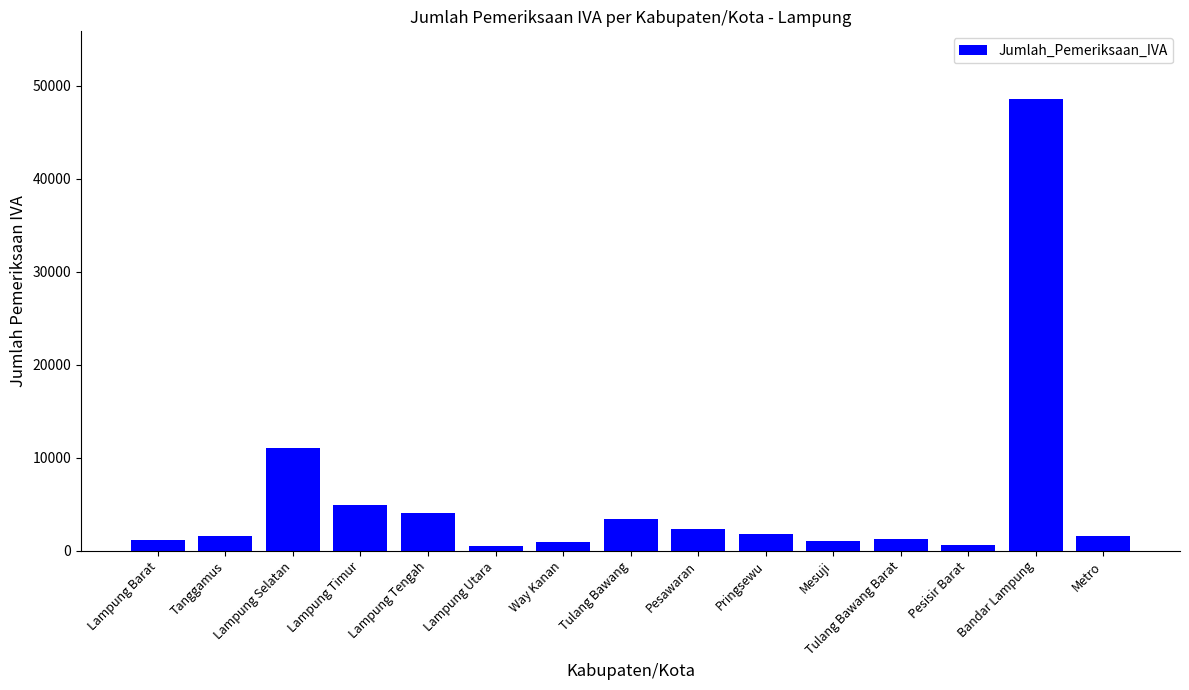

What is the difference between the maximum and minimum values?

48025